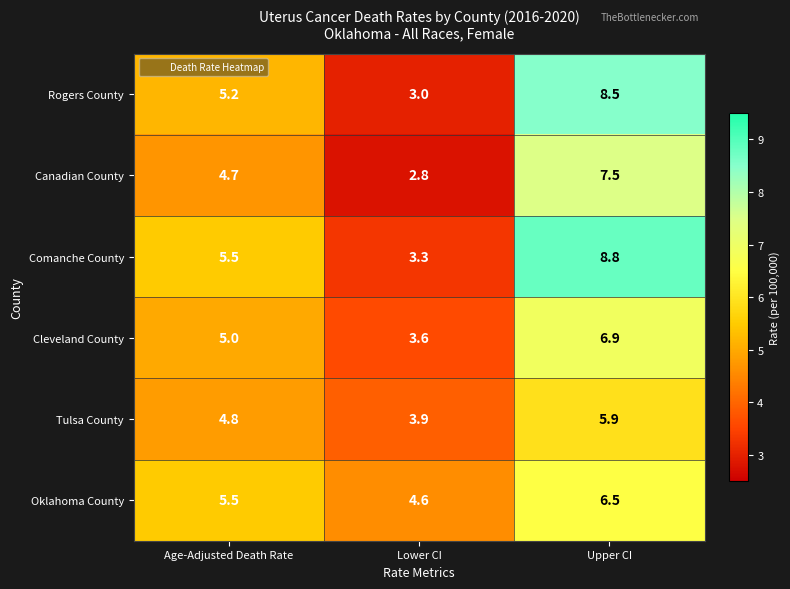

Which label corresponds to the smallest value in the chart?

Lower CI